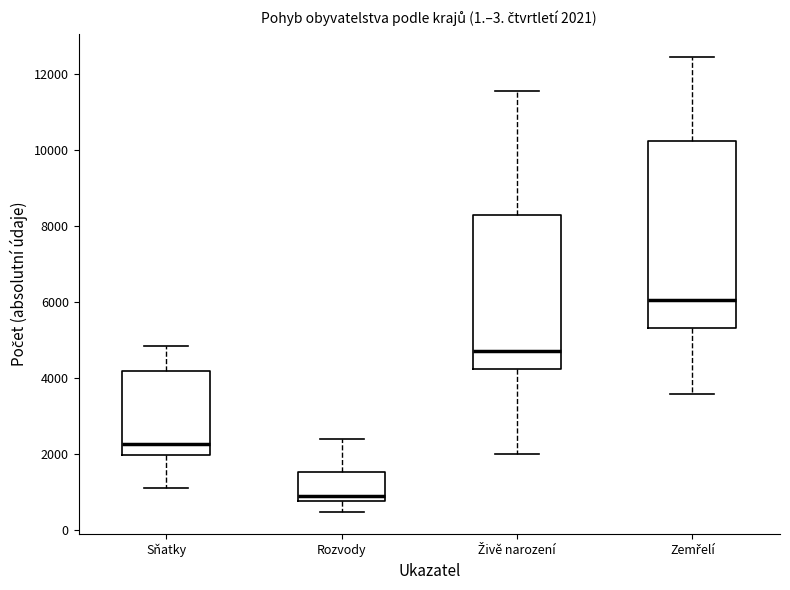

Comparing the boxes themselves (not the whiskers), which one is the tallest?

Zemřelí